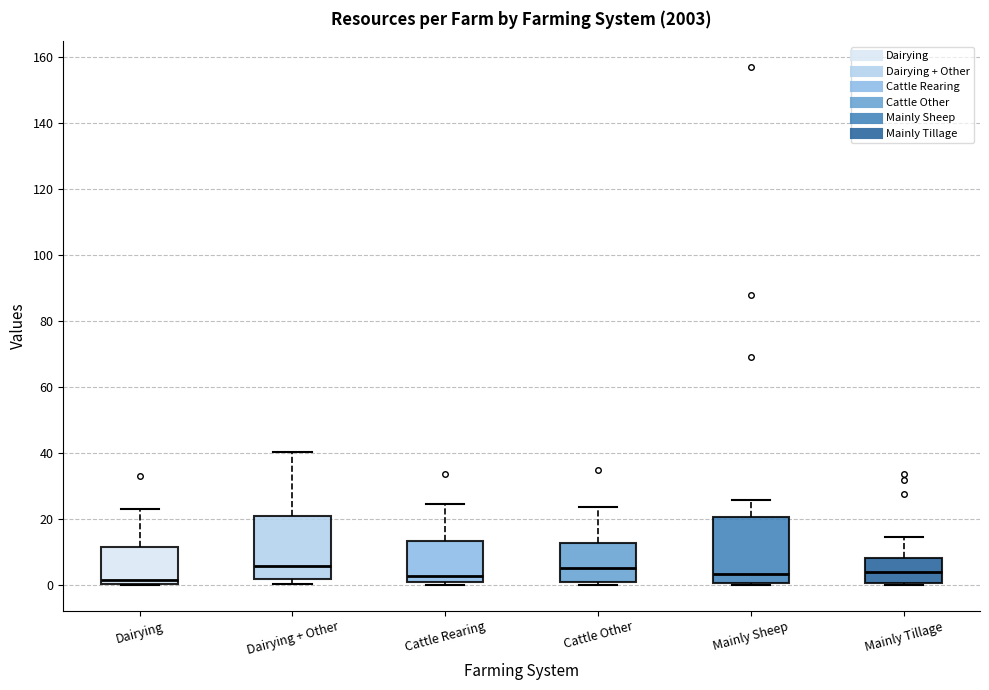

Where is the lower edge of the box for Cattle Other on the y-axis? The values are not printed on the chart, so give them approximately, as read against the axis.

0